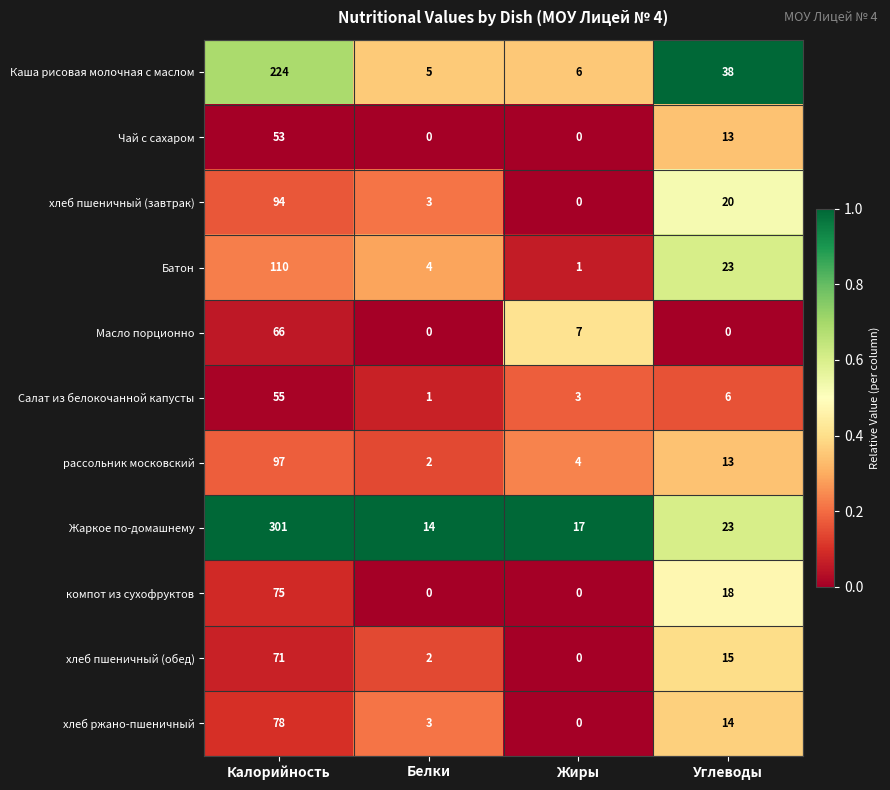

What is the difference between the Батон values at Калорийность and Белки?

106